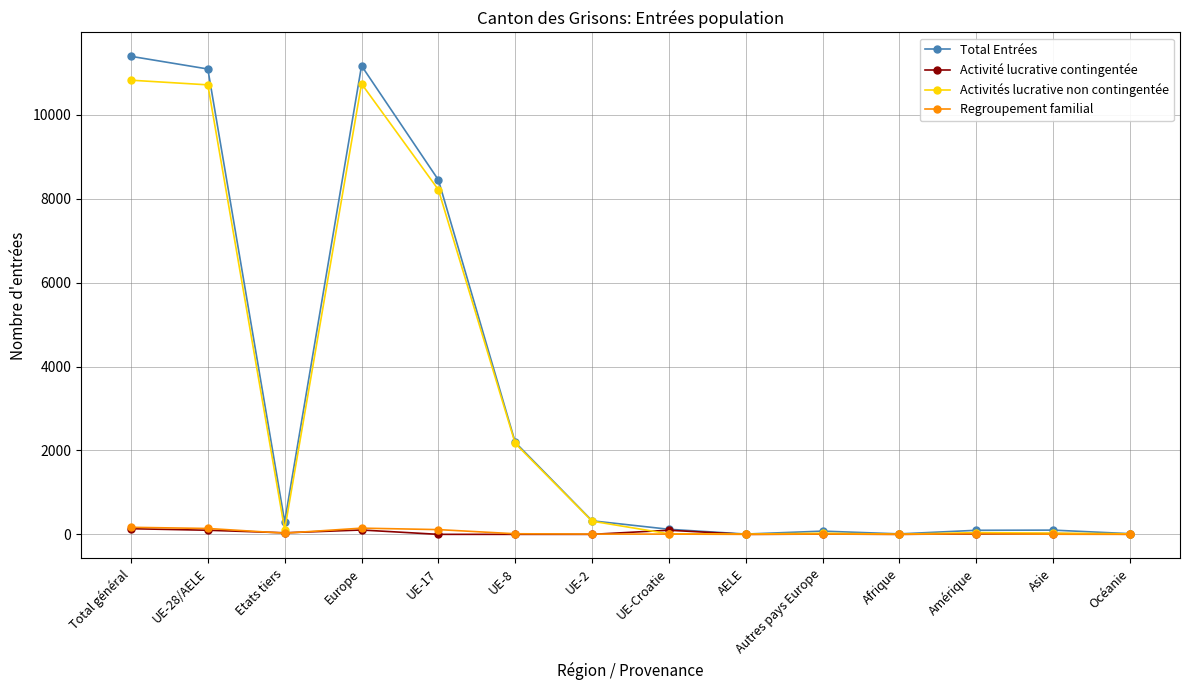

What is the label of the 11th point from the left?

Afrique